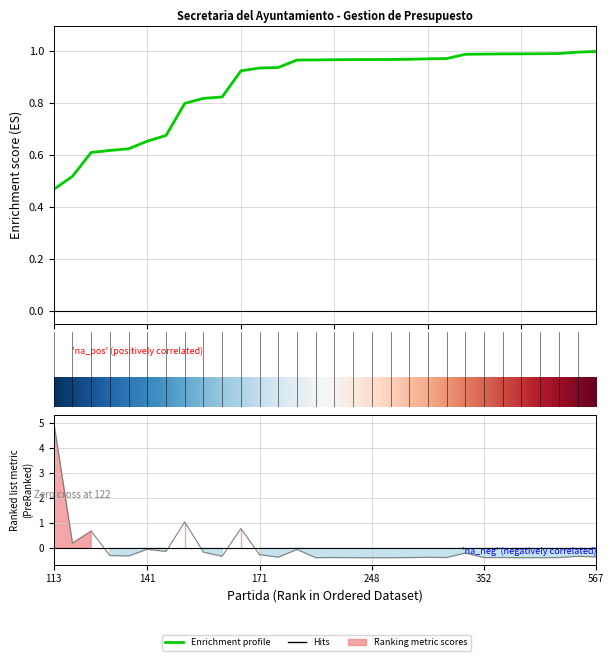

Where does the data first go above 0?

113